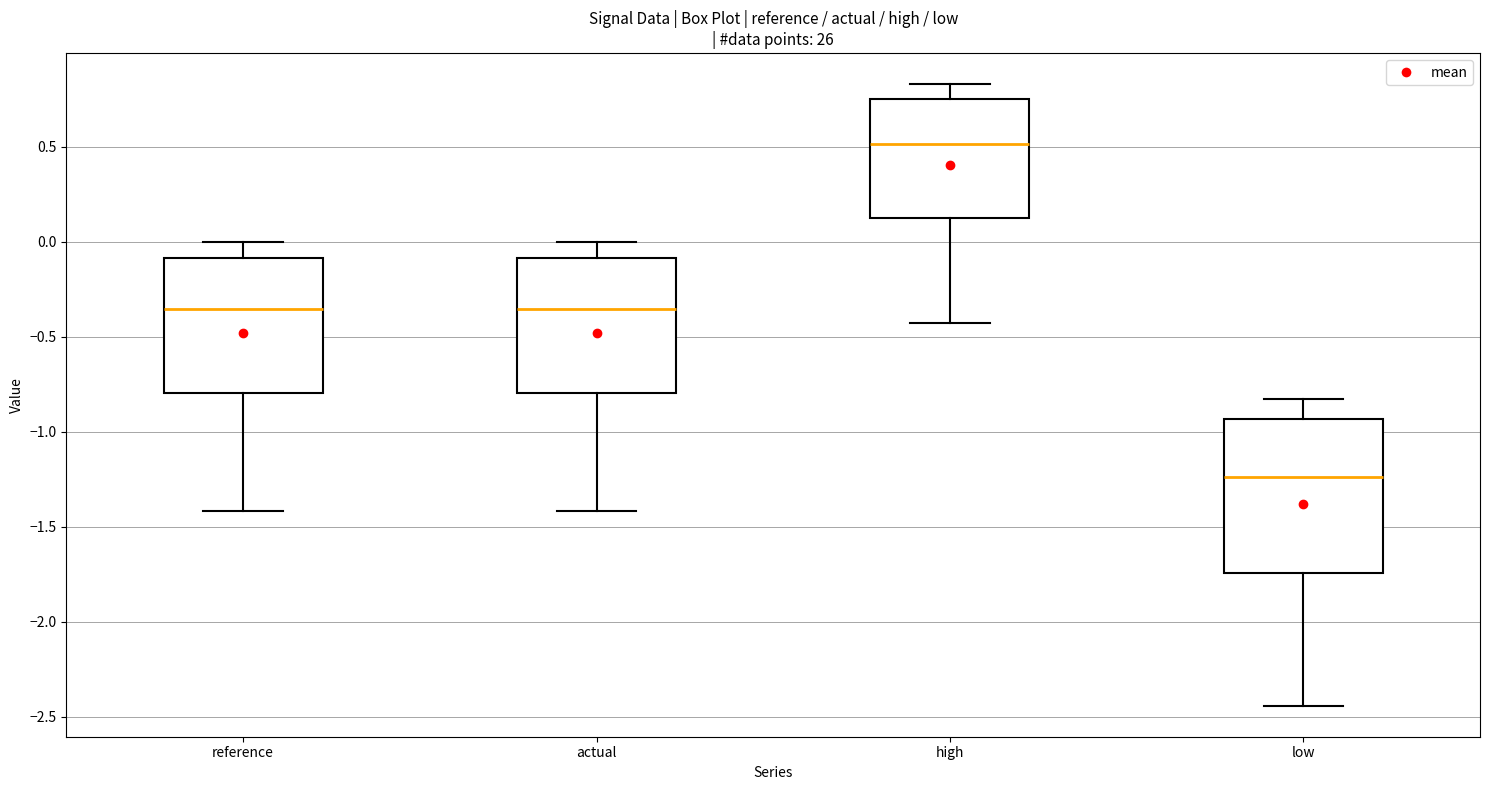

Which box is the tallest, from its lower edge to its upper edge?

low